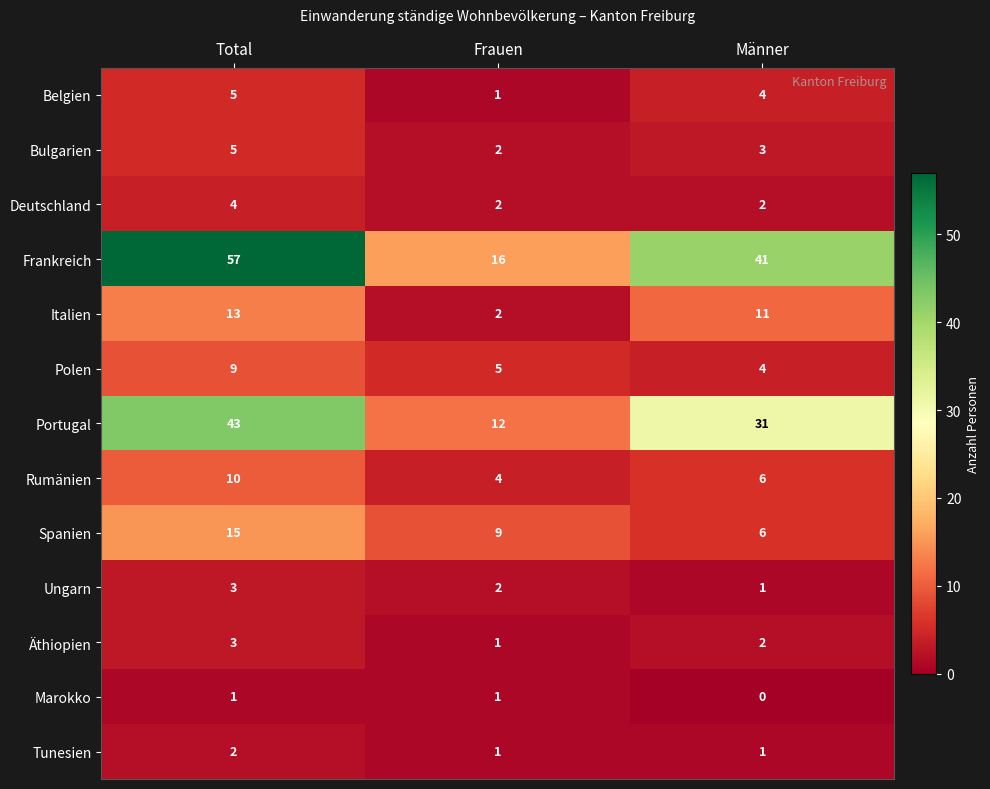

Which series has the largest total across all categories?

Frankreich